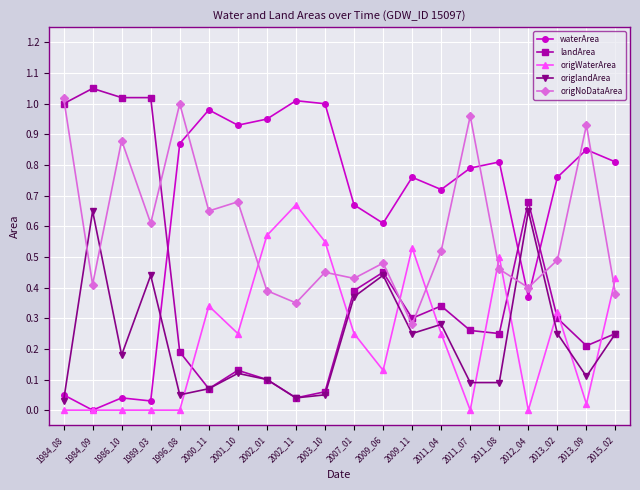

The waterArea series shows 0.8 at 2011_07. True or false?

True